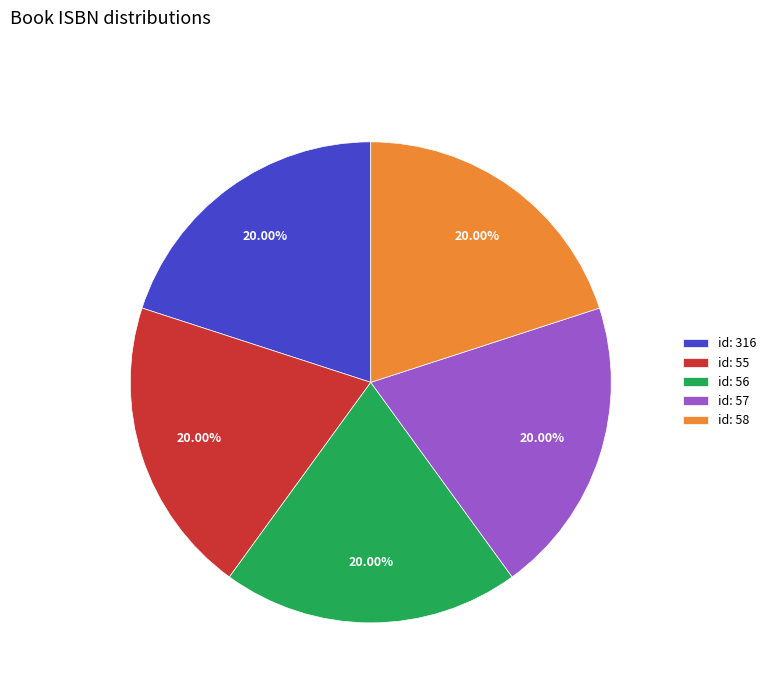

Do id: 316 and id: 56 together represent more than half of the pie?

No